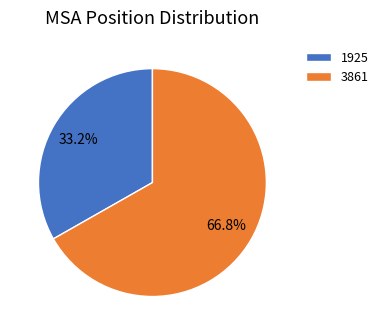

To the nearest percent, what percentage of the pie is 3861?

67%